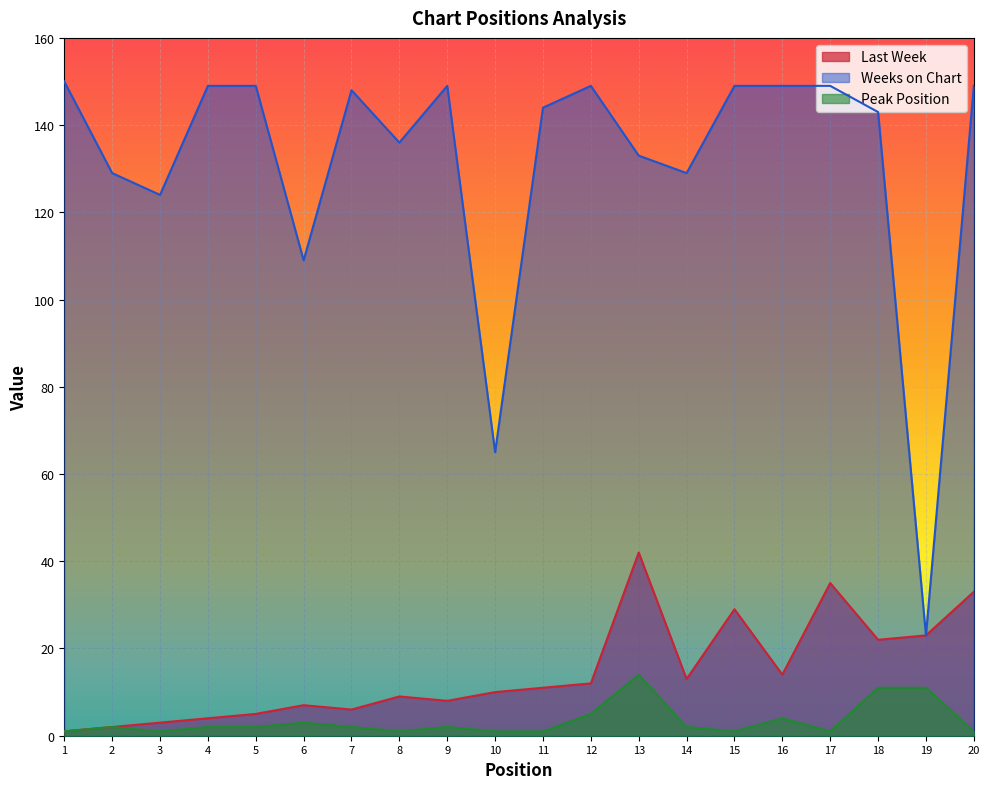

True or false: Last Week and Peak Position cross at least once.

False